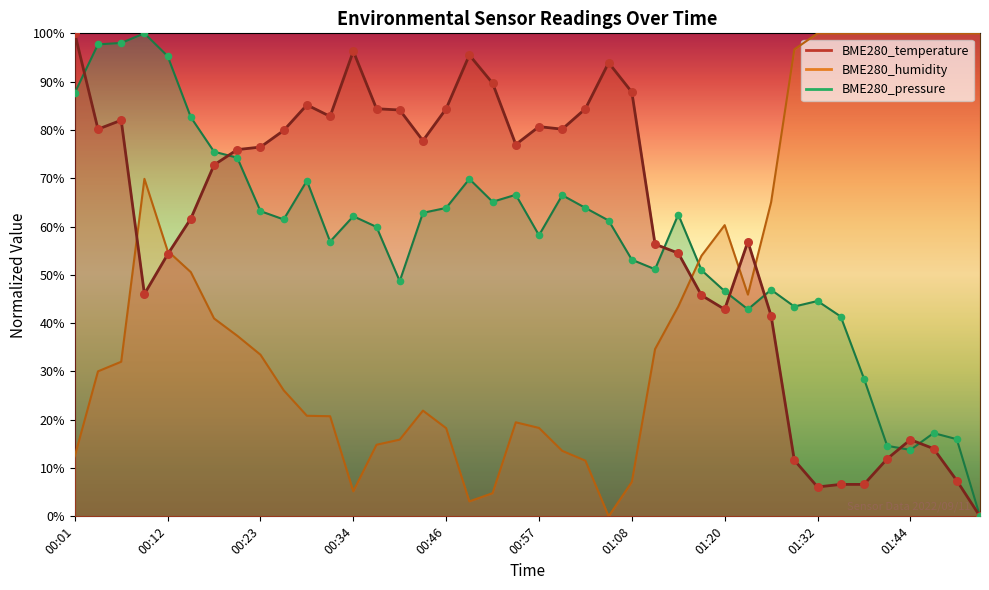

What are all the series names shown in the legend?

BME280_temperature, BME280_humidity, BME280_pressure